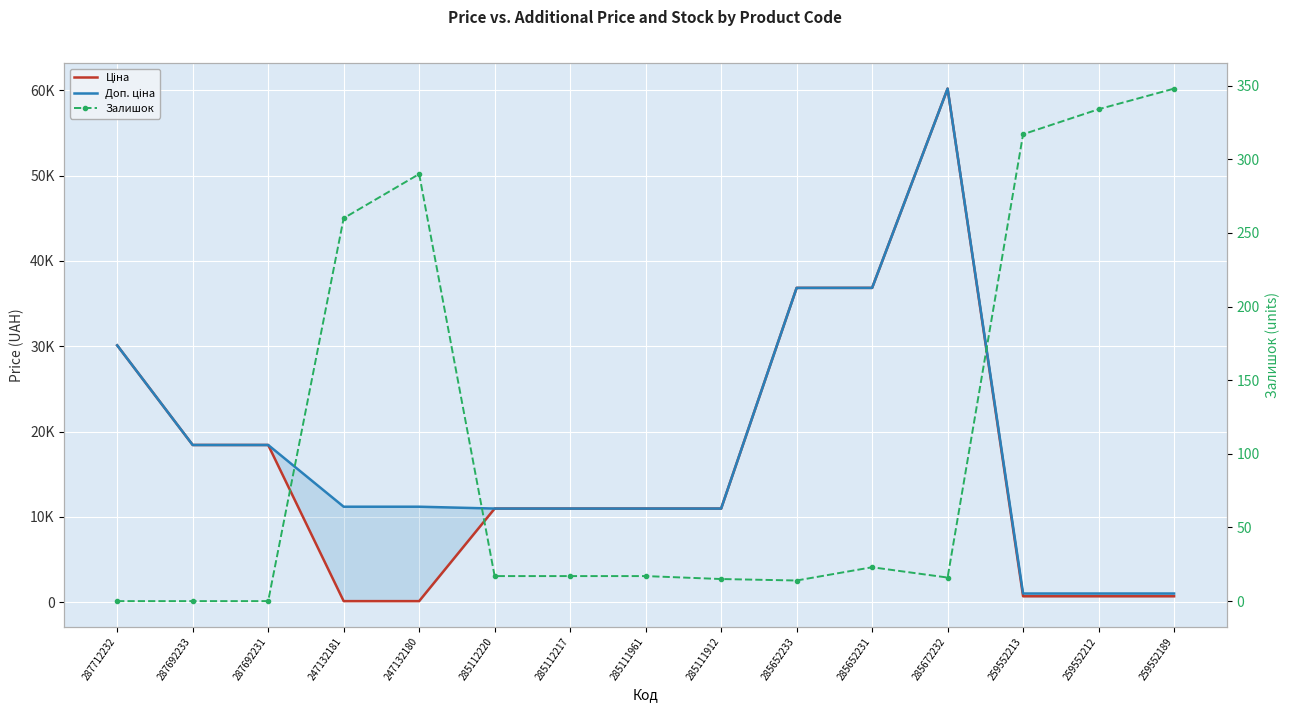

At how many categories does at least one series exceed 14433?

6